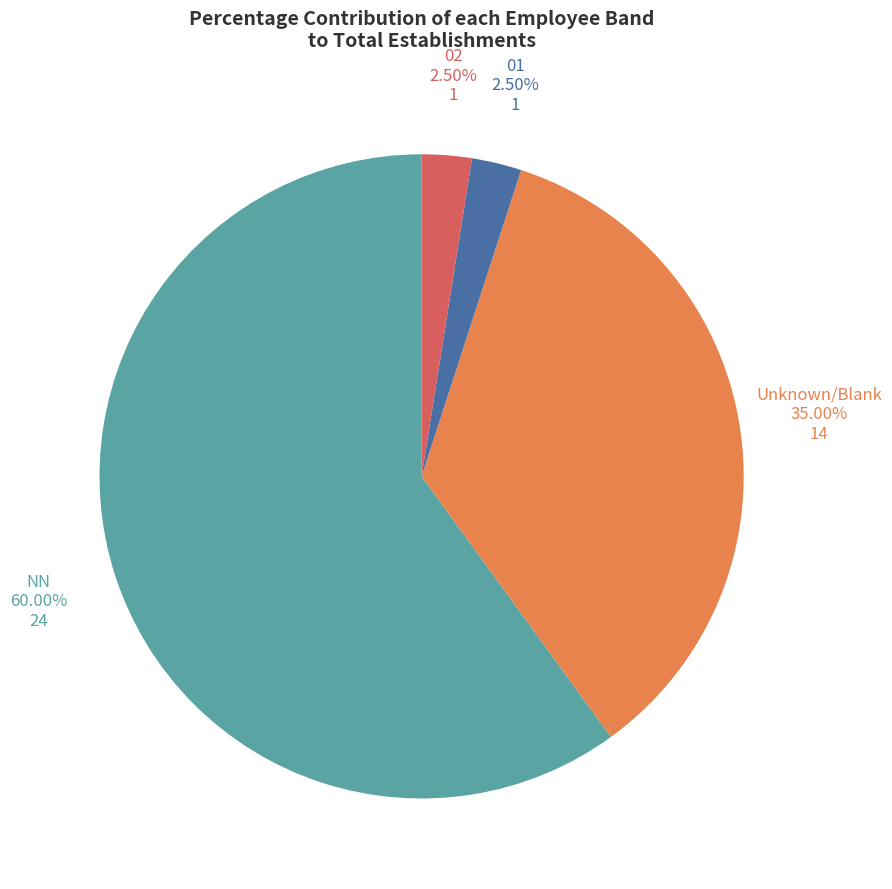

Count the number of slices in the pie.

4